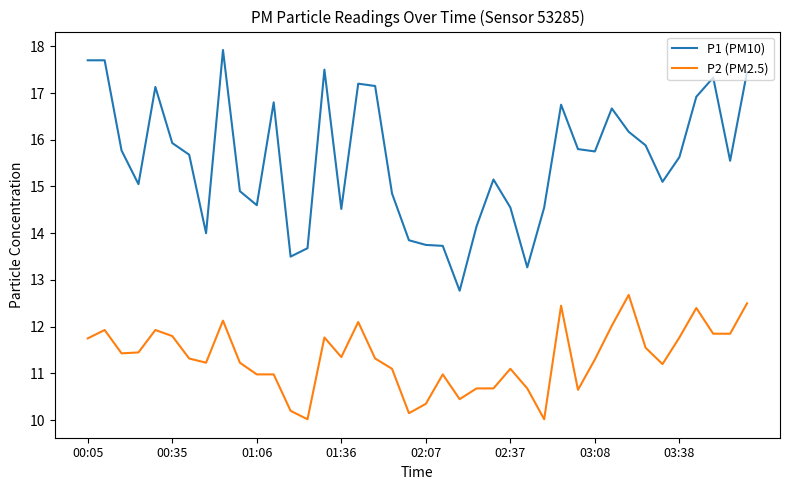

What are all the series names shown in the legend?

P1 (PM10), P2 (PM2.5)